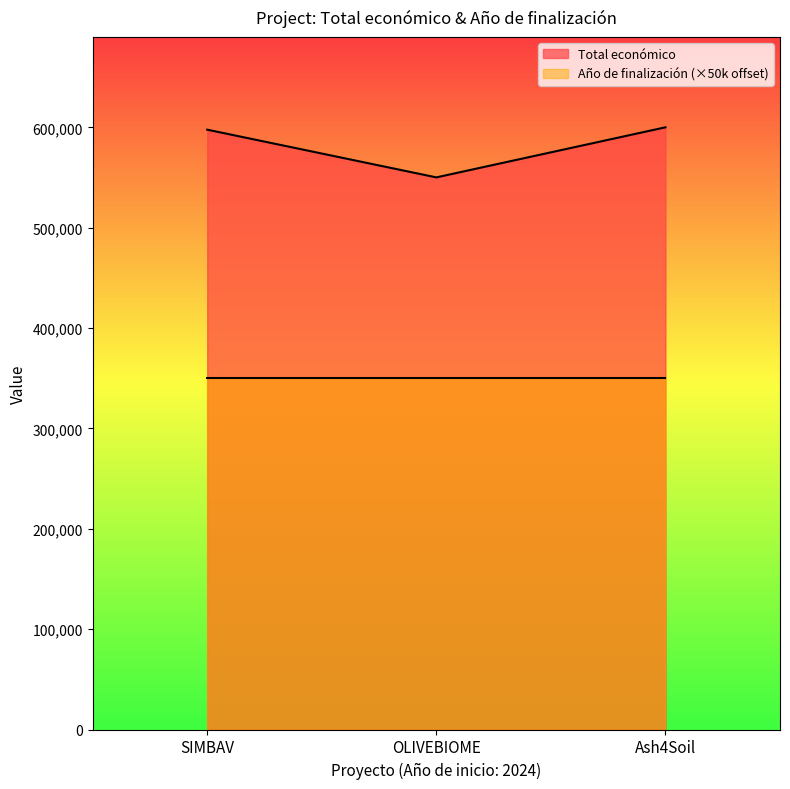

How many data points are less than 597651?

1